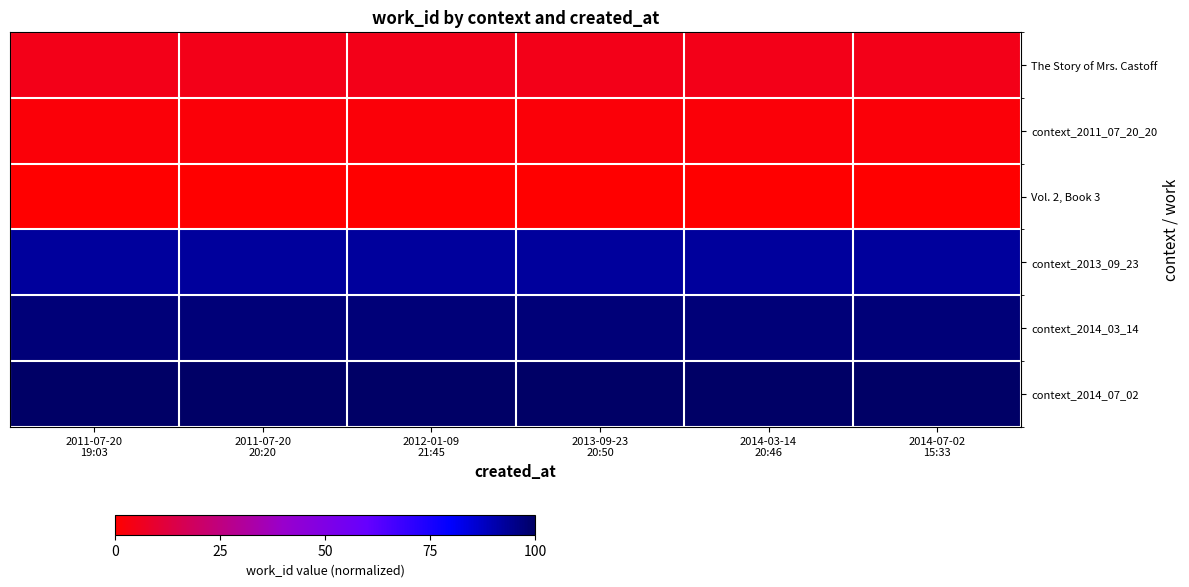

What is the maximum value shown in the chart?

100.0